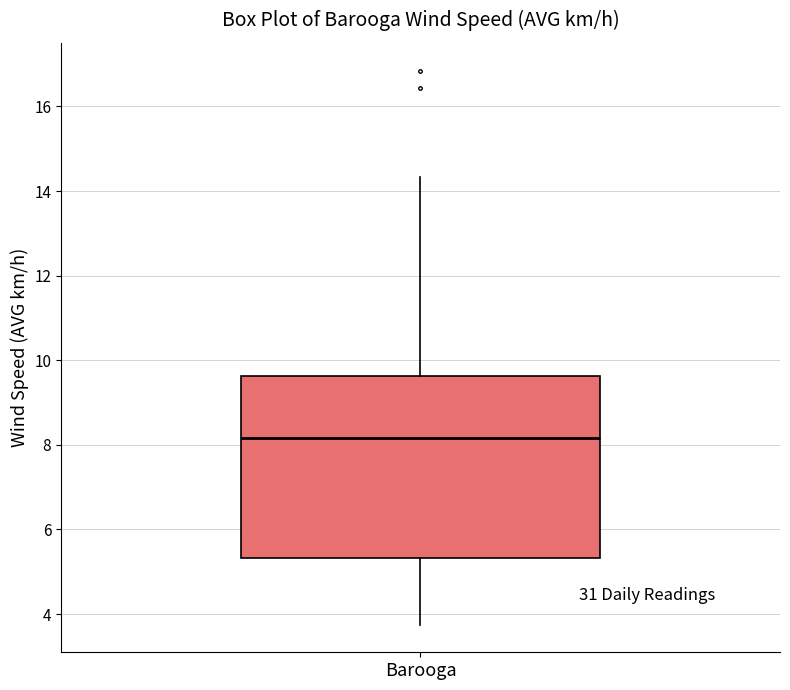

Transcribe this box plot: give where the median line is, the range the box spans, and where the two whiskers end, as read against the y-axis. The values are not printed on the chart, so give them approximately, as read against the axis.

median 8.2, box 5.4 to 9.6, whiskers 3.8 to 14.4